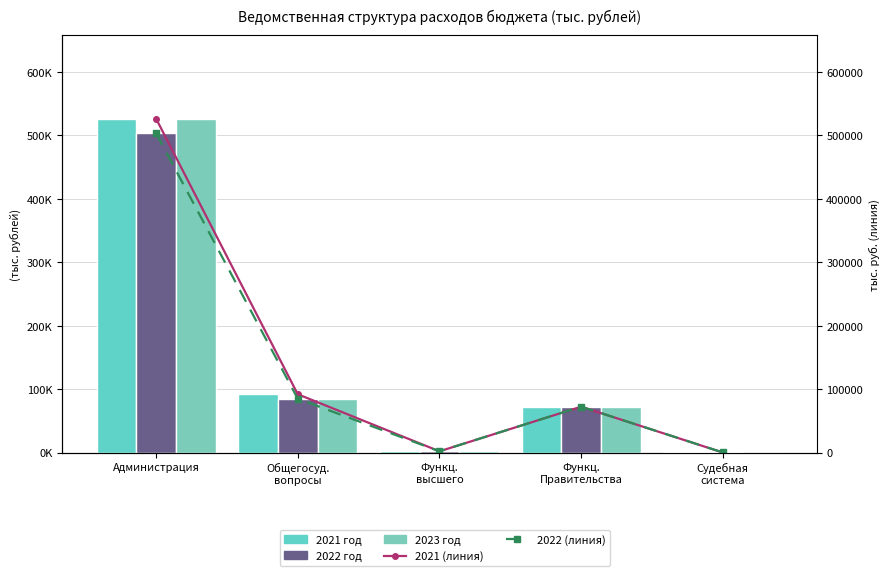

Reading left to right, what are all the values shown in this chart?

2021 год: 526309.3	91850.7	1900.1	72218.4	25.0
2022 год: 503411.3	84815.8	1900.1	72218.4	109.0
2023 год: 526332.1	84405.9	1900.1	72218.4	10.2
2021 год (линия): 526309.3	91850.7	1900.1	72218.4	25.0
2022 год (линия): 503411.3	84815.8	1900.1	72218.4	109.0